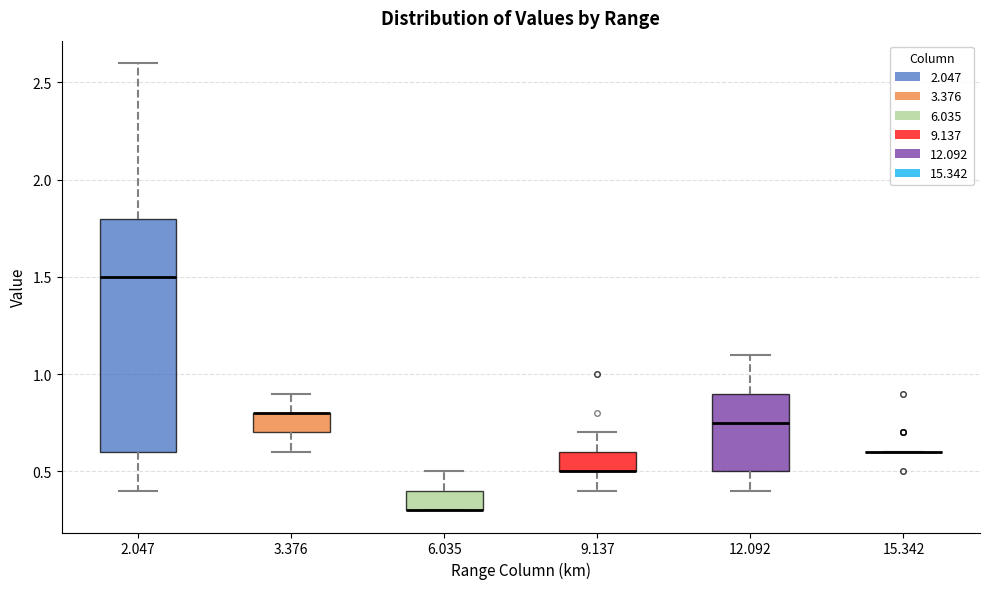

Reading left to right, transcribe this box plot: for each box, give where its median line is, the range the box spans, and where its two whiskers end, as read against the y-axis. The values are not printed on the chart, so give them approximately, as read against the axis.

2.047: median 1.50, box 0.60 to 1.80, whiskers 0.40 to 2.60
3.376: median 0.80 (drawn on the box's upper edge), box 0.70 to 0.80, whiskers 0.60 to 0.90
6.035: median 0.30 (drawn on the box's lower edge), box 0.30 to 0.40, whiskers 0.30 to 0.50
9.137: median 0.50 (drawn on the box's lower edge), box 0.50 to 0.60, whiskers 0.40 to 0.70
12.092: median 0.75, box 0.50 to 0.90, whiskers 0.40 to 1.10
15.342: box collapsed to a line at 0.60, whiskers 0.60 to 0.60